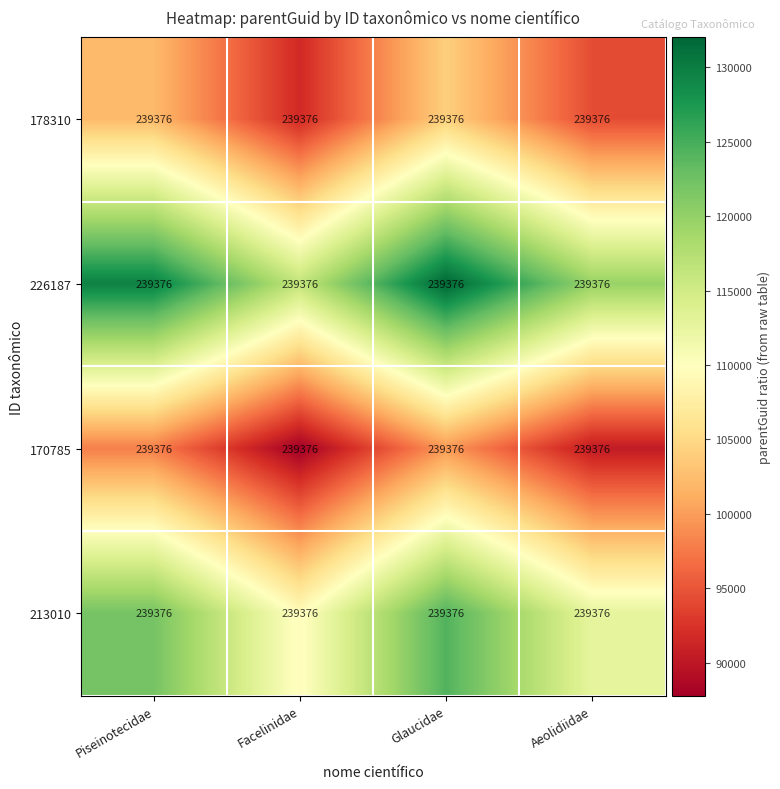

True or false: 213010 has a value of 109522.2 at Facelinidae.

True